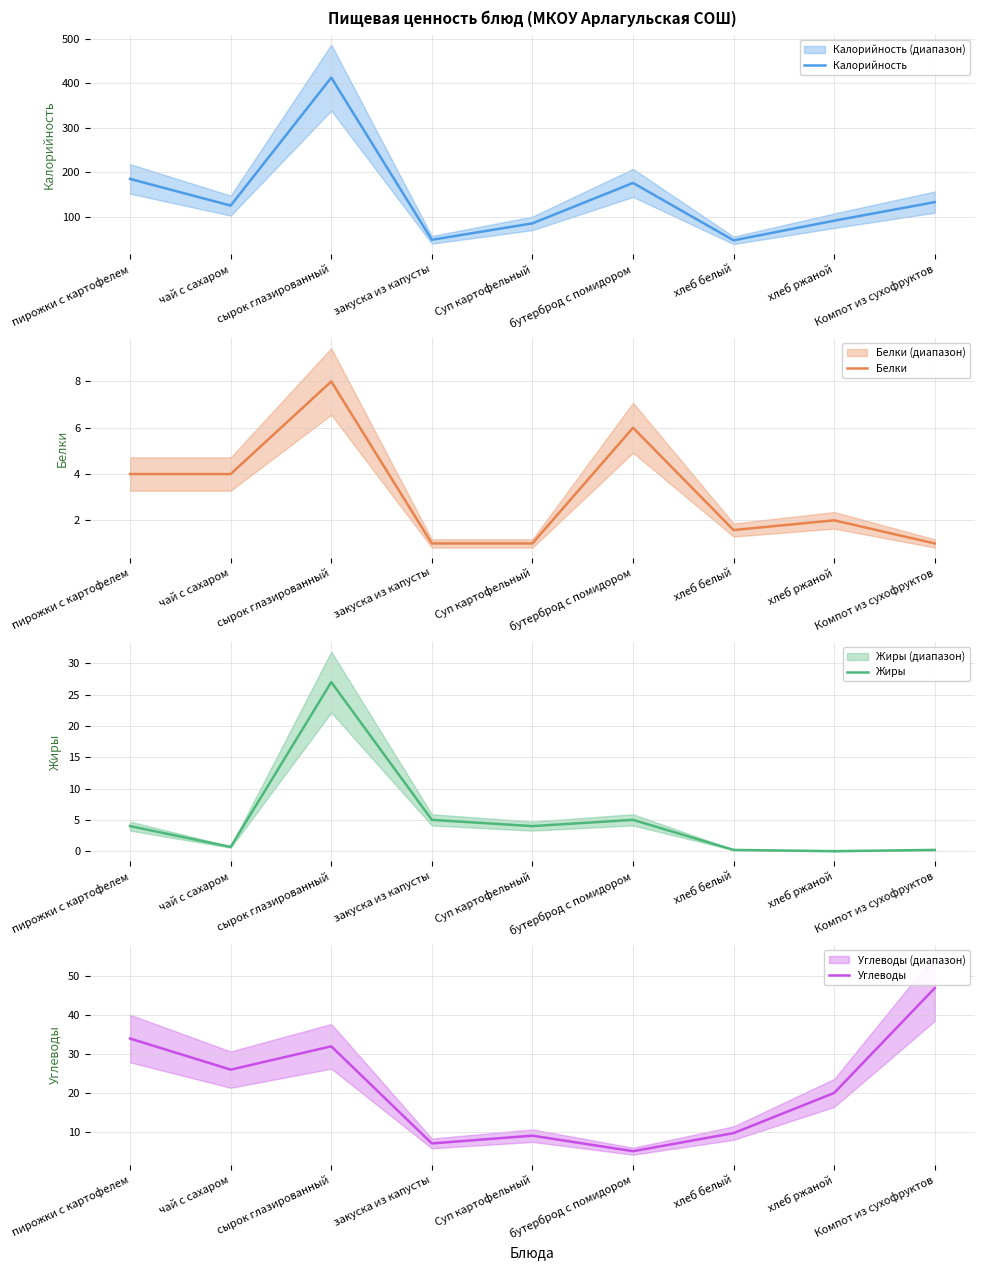

Which category has the highest value in the Калорийность series?

сырок глазированный